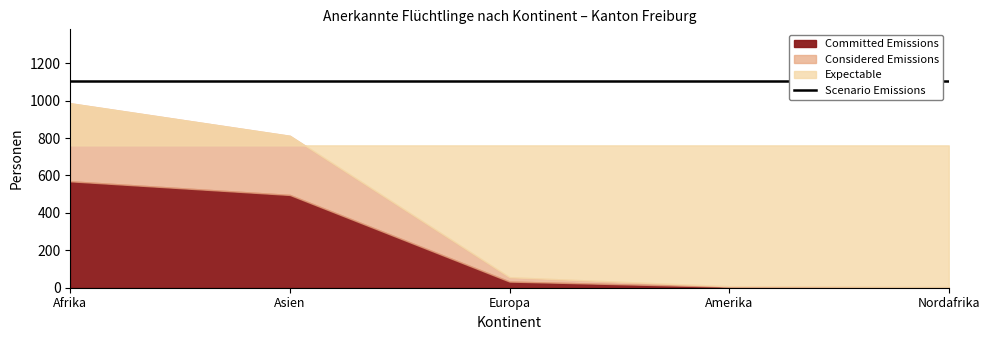

What is the sum of all Scenario Emissions values?

5525